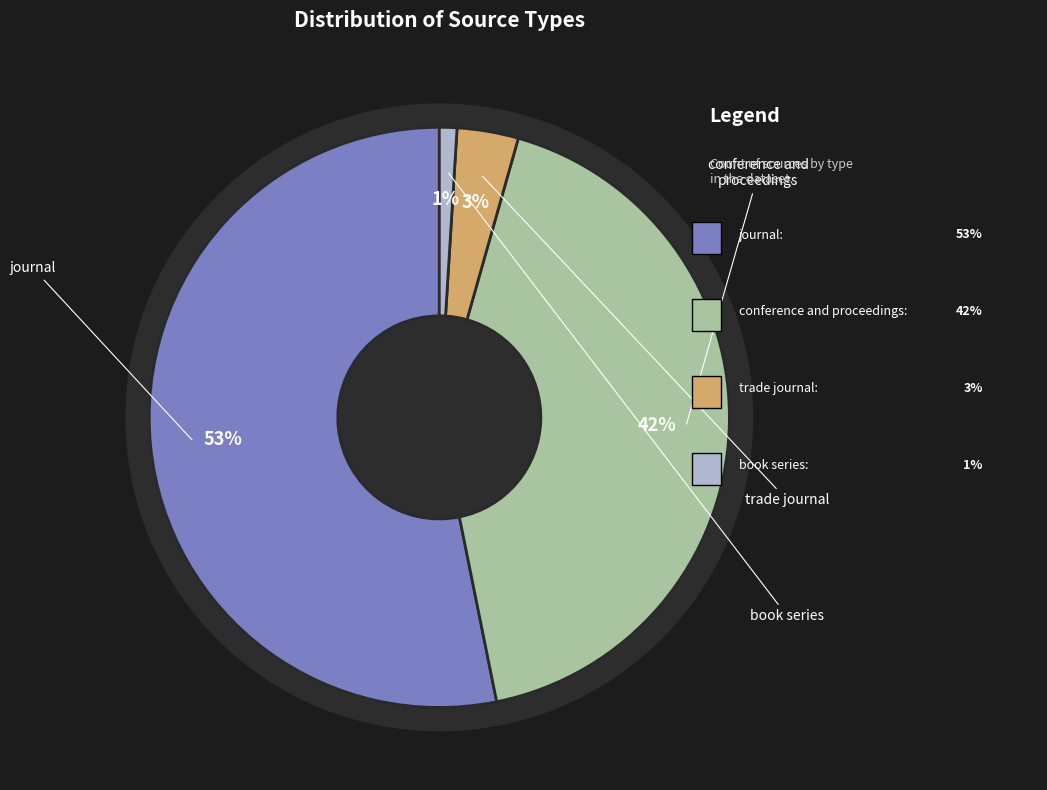

Which category has the biggest portion of the pie?

journal